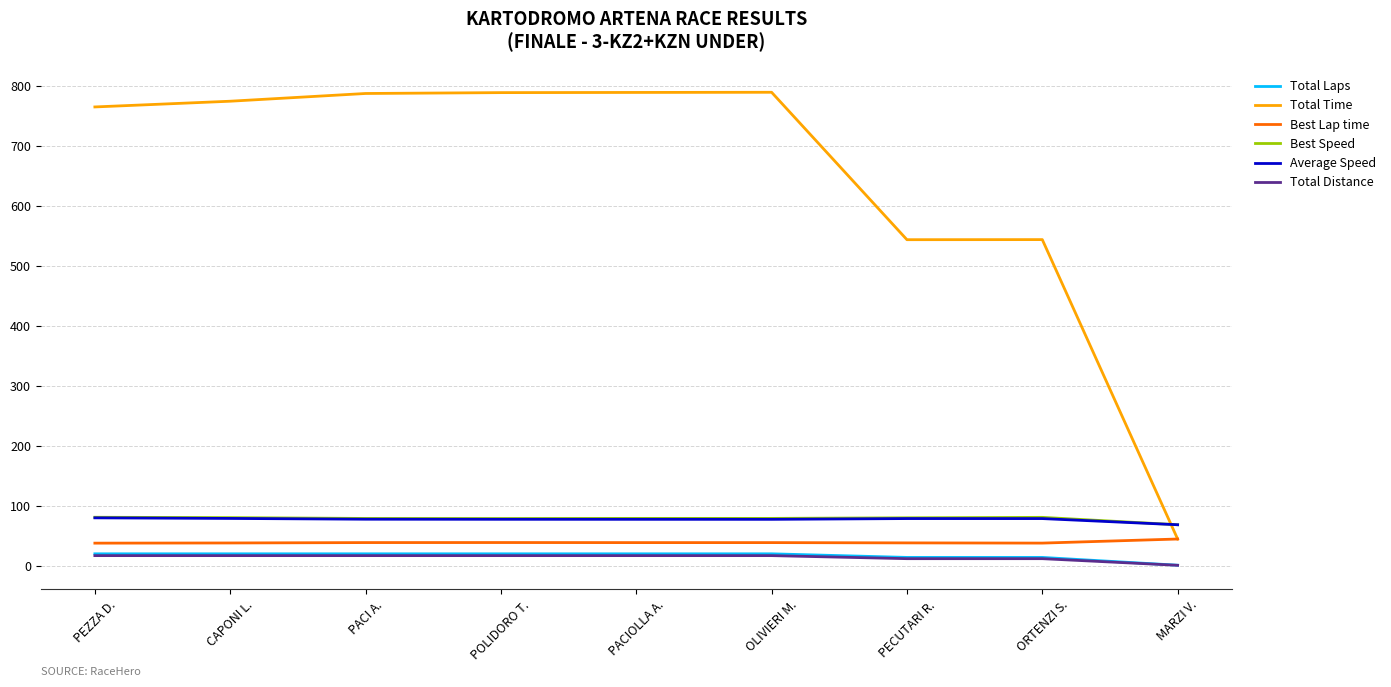

What position from the right is CAPONI L.?

8